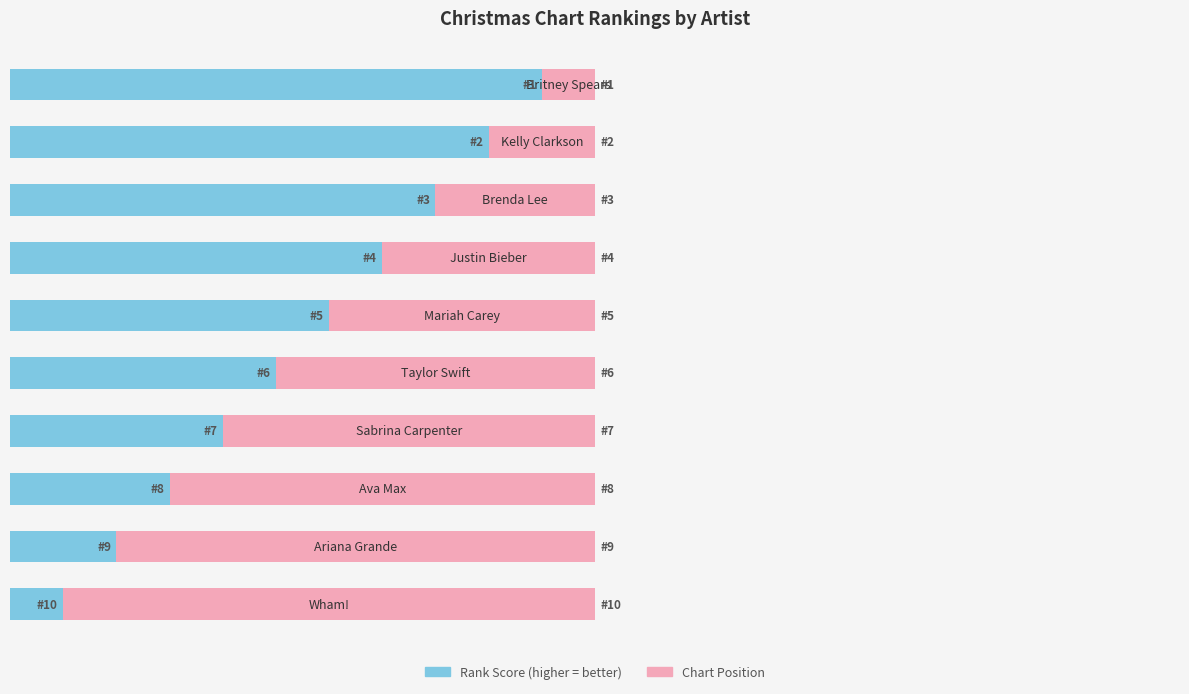

How many categories are shown in the chart?

10